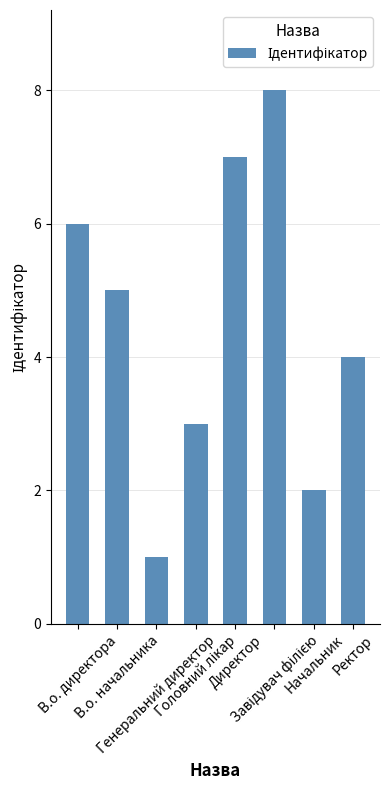

How many data points does each series have?

8